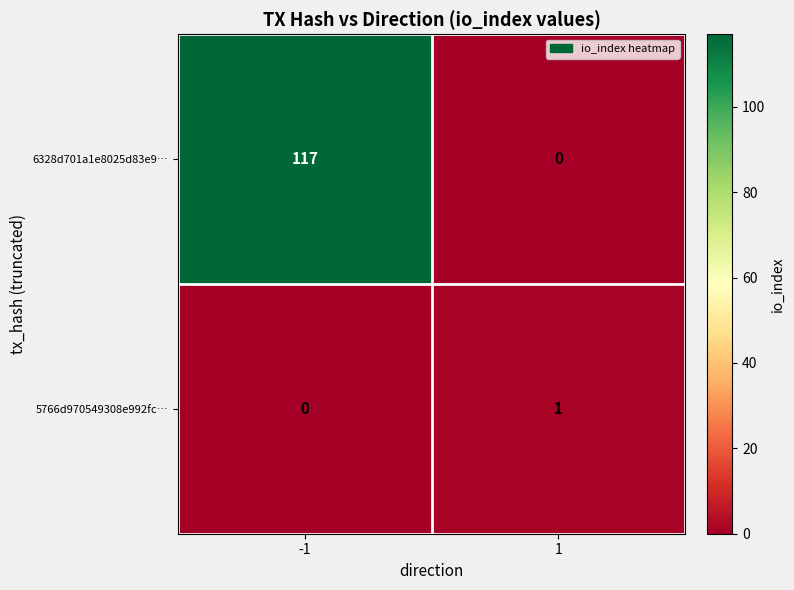

At which category does the chart reach its peak across all series?

-1